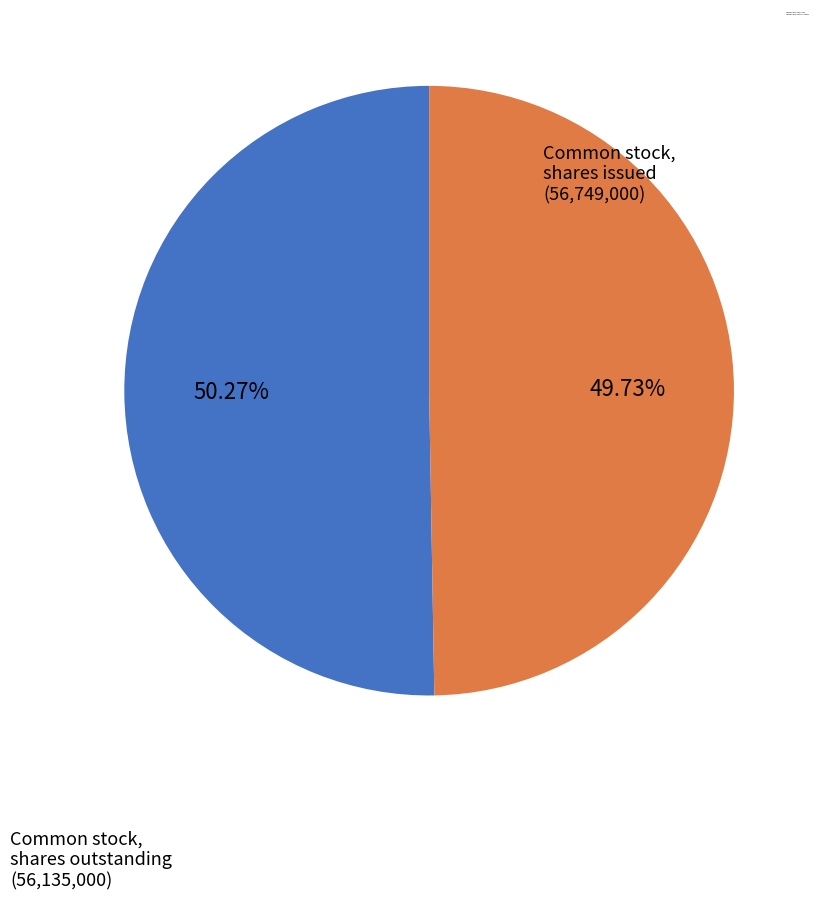

To the nearest percent, what is the combined percentage of Common stock, shares issued and Common stock, shares outstanding?

100%